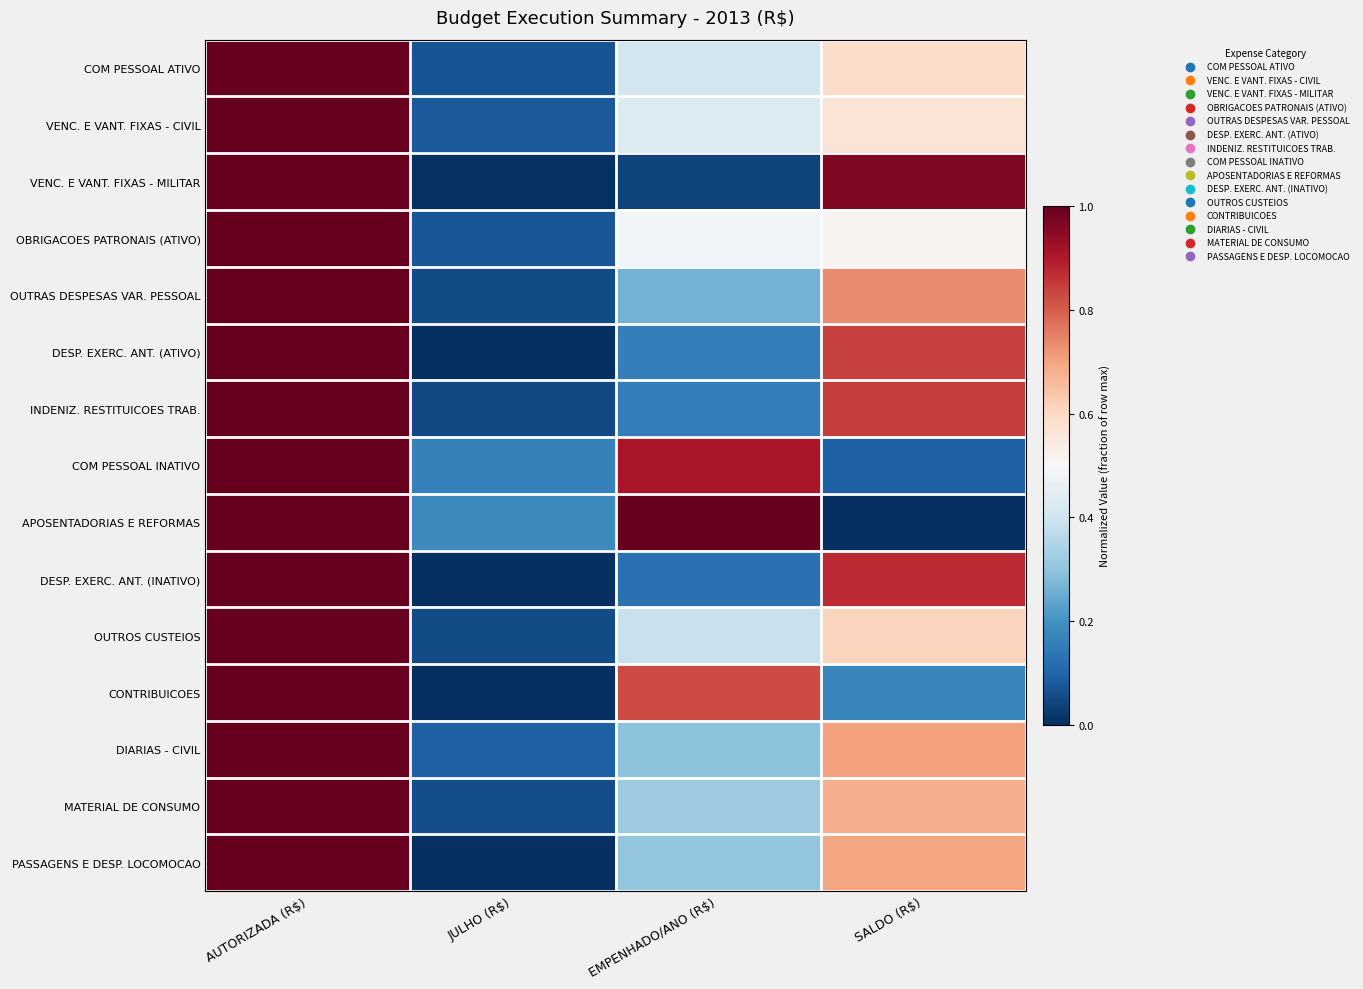

Which series has the largest total across all categories?

APOSENTADORIAS E REFORMAS